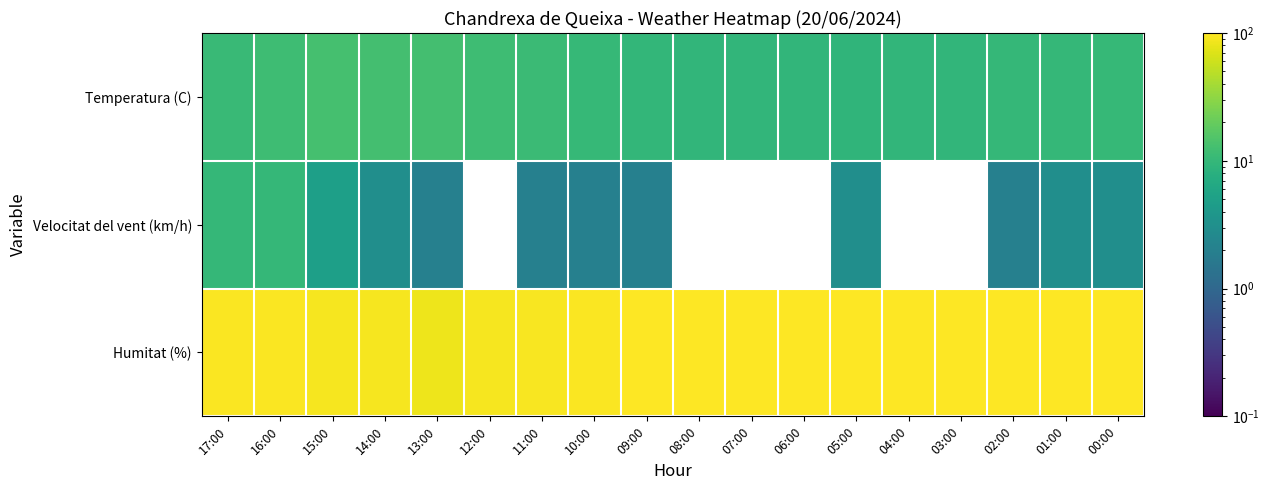

Reading right to left, transcribe all the data shown in this chart.

Temperatura (C): 00:00=10.1	01:00=10.0	02:00=9.9	03:00=9.5	04:00=9.4	05:00=9.3	06:00=9.4	07:00=9.4	08:00=9.4	09:00=9.6	10:00=10.3	11:00=11.0	12:00=11.7	13:00=12.8	14:00=12.6	15:00=13.1	16:00=11.6	17:00=10.9
Velocitat del vent (km/h): 00:00=3.0	01:00=3.0	02:00=2.0	03:00=0.0	04:00=0.0	05:00=3.0	06:00=0.0	07:00=0.0	08:00=0.0	09:00=2.0	10:00=2.0	11:00=2.0	12:00=0.0	13:00=2.0	14:00=3.0	15:00=5.0	16:00=10.0	17:00=10.0
Humitat (%): 00:00=99.0	01:00=100.0	02:00=100.0	03:00=100.0	04:00=100.0	05:00=100.0	06:00=99.0	07:00=98.0	08:00=98.0	09:00=98.0	10:00=96.0	11:00=94.0	12:00=91.0	13:00=85.0	14:00=92.0	15:00=92.0	16:00=96.0	17:00=97.0